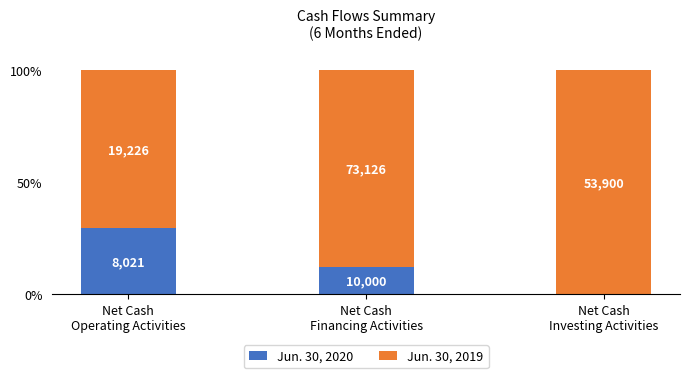

What is the label of the 1st bar from the right?

Net Cash
Investing Activities